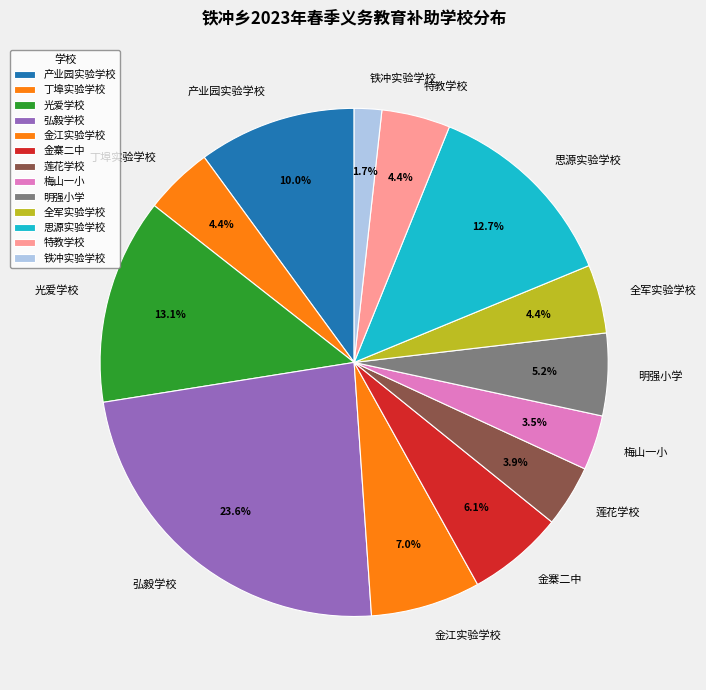

Is there any slice that represents more than half of the pie?

No